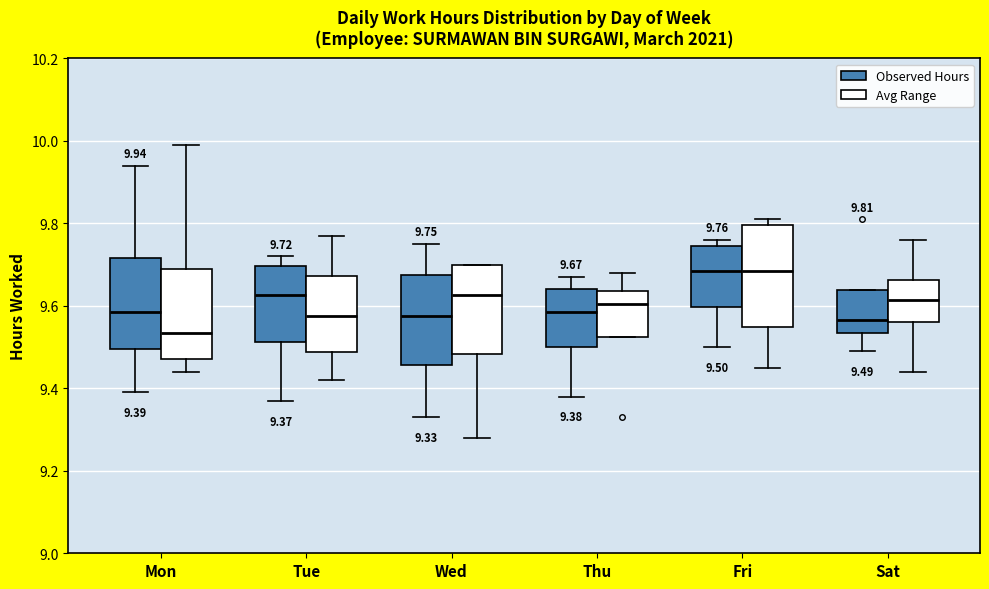

Comparing the boxes themselves (not the whiskers), which one is the tallest?

Fri (Avg Range)